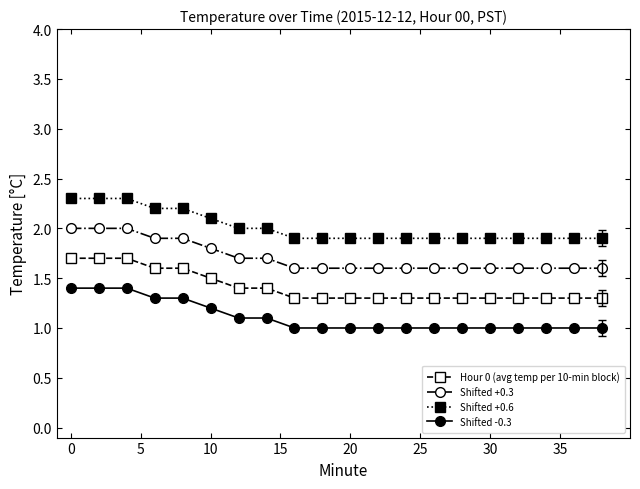

At how many categories does at least one series exceed 1?

20